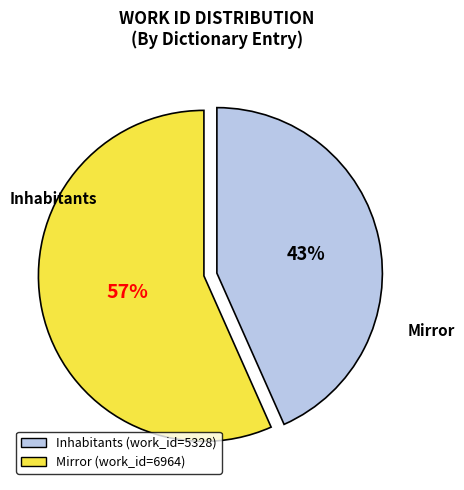

What is the majority slice?

Mirror